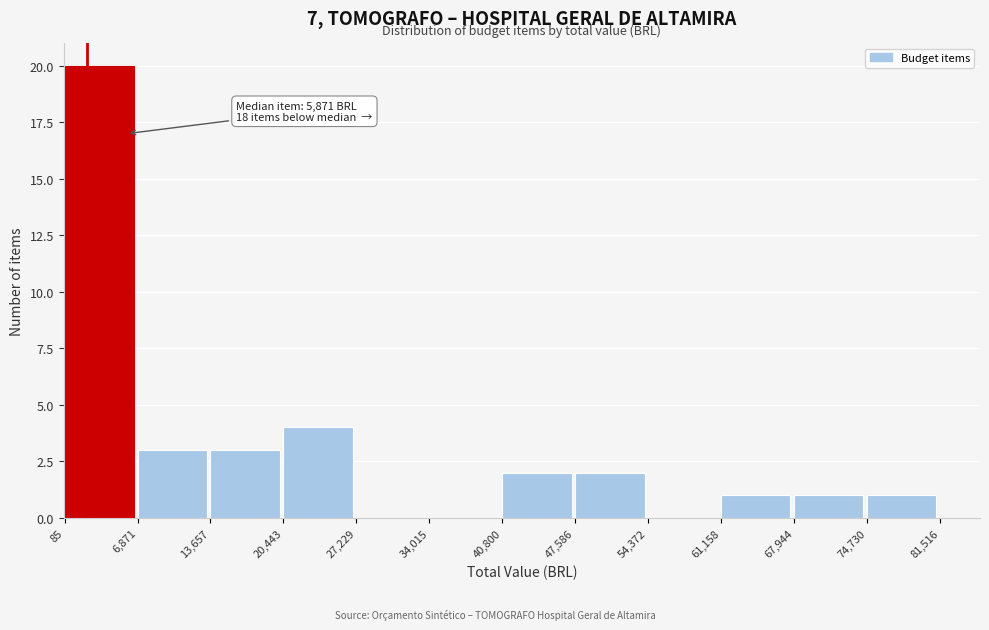

Over which range of the x-axis is the bar tallest?

85 to 6,871